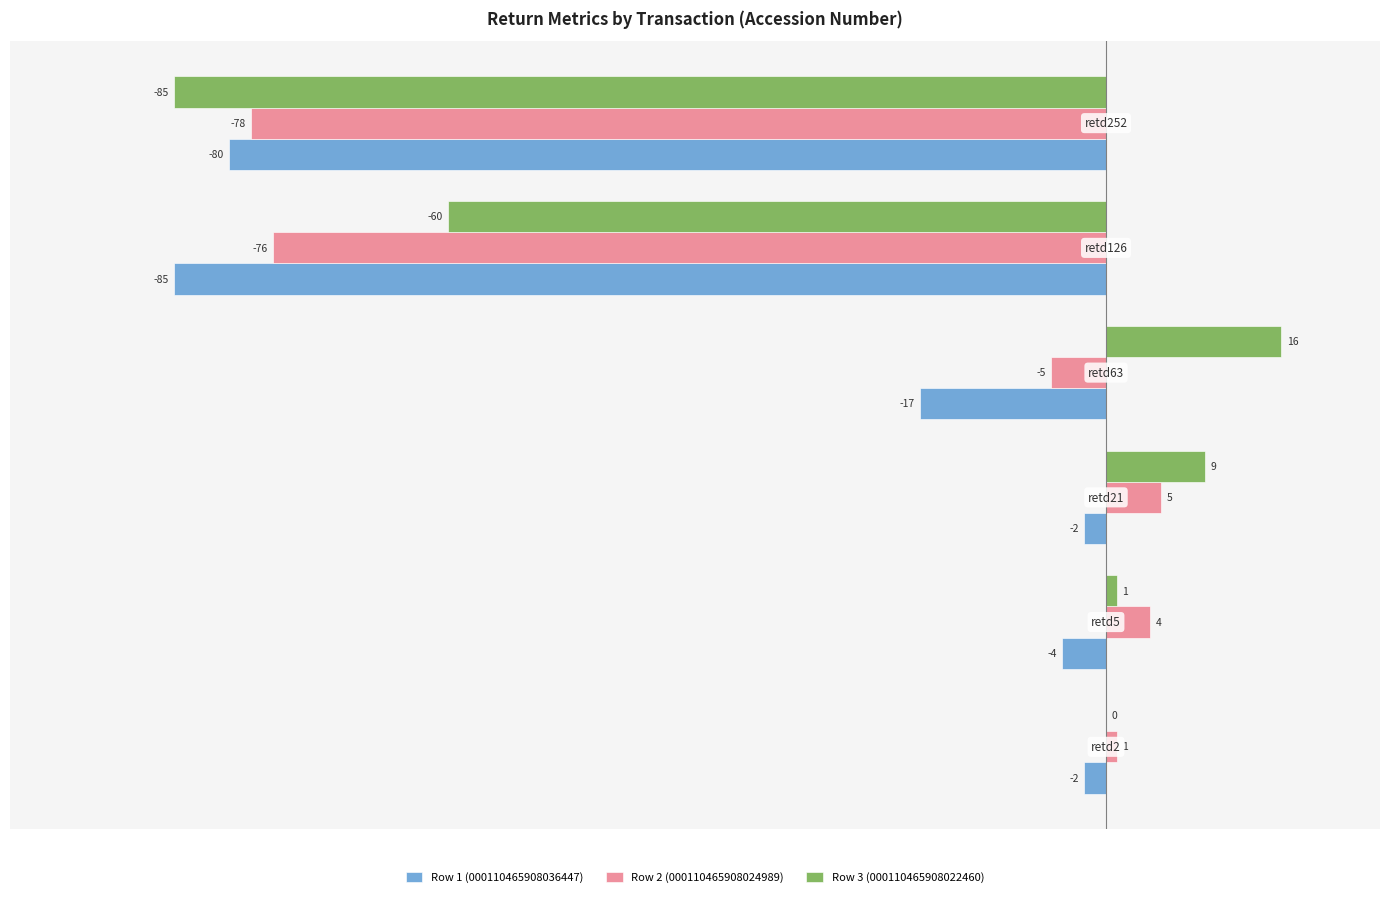

Which series has the largest total across all categories?

Row 3 (000110465908022460)